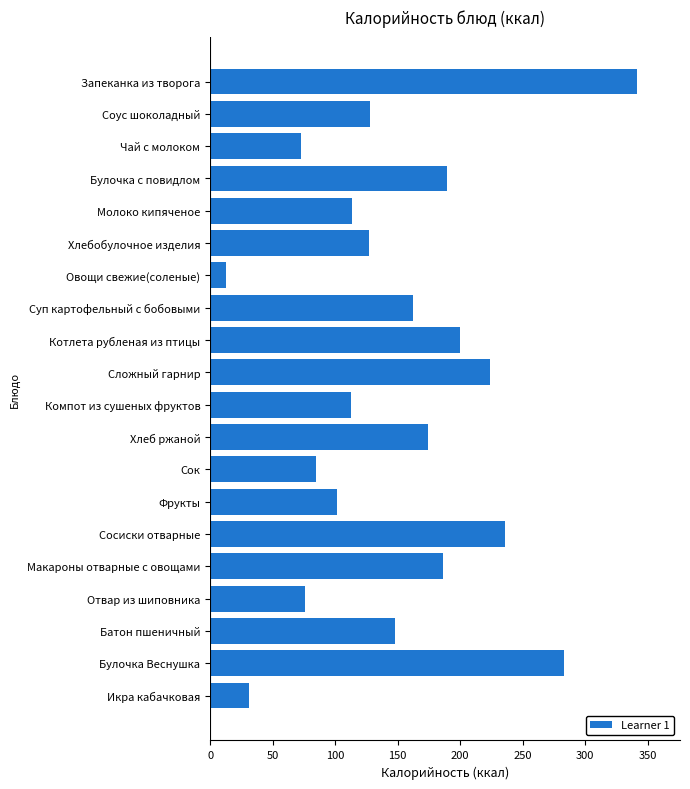

Does the chart contain any negative values?

No